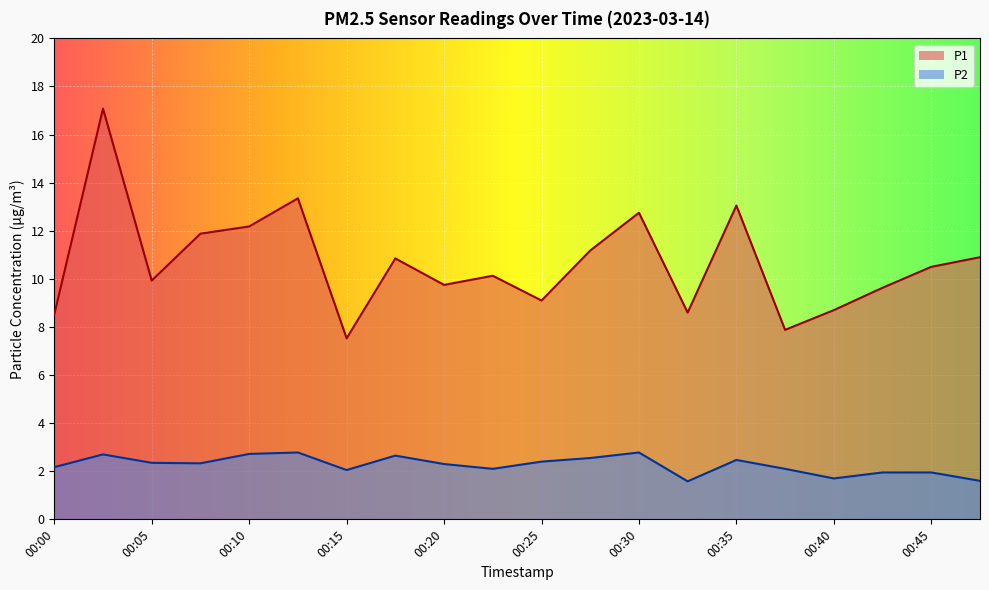

At which category is the sum across all series the highest?

00:03